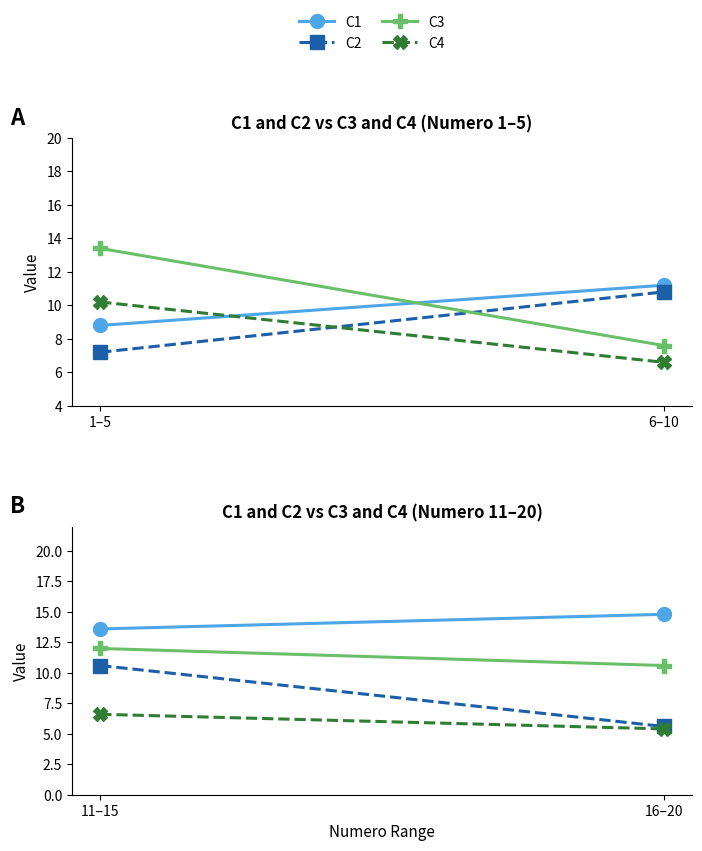

How many data points does each series have?

2